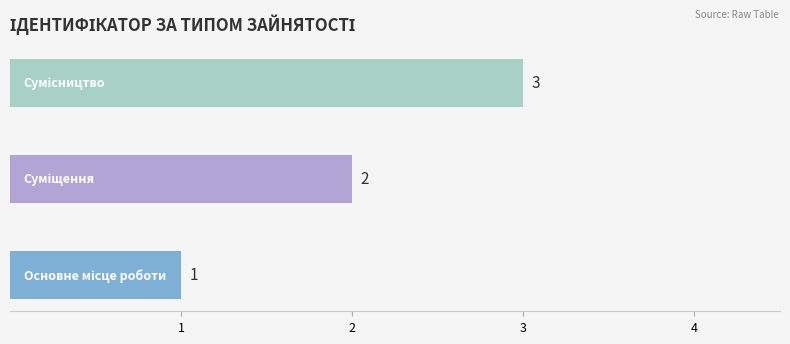

What is the sum of all values?

6